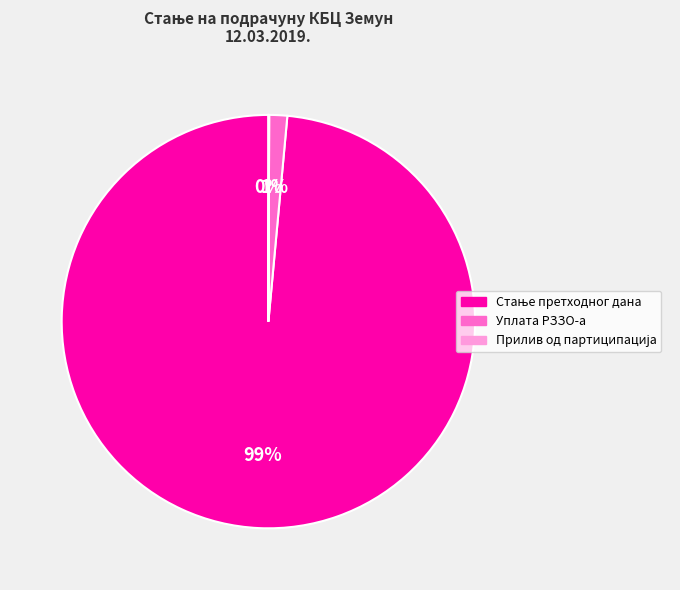

Does any single category account for the majority?

Yes